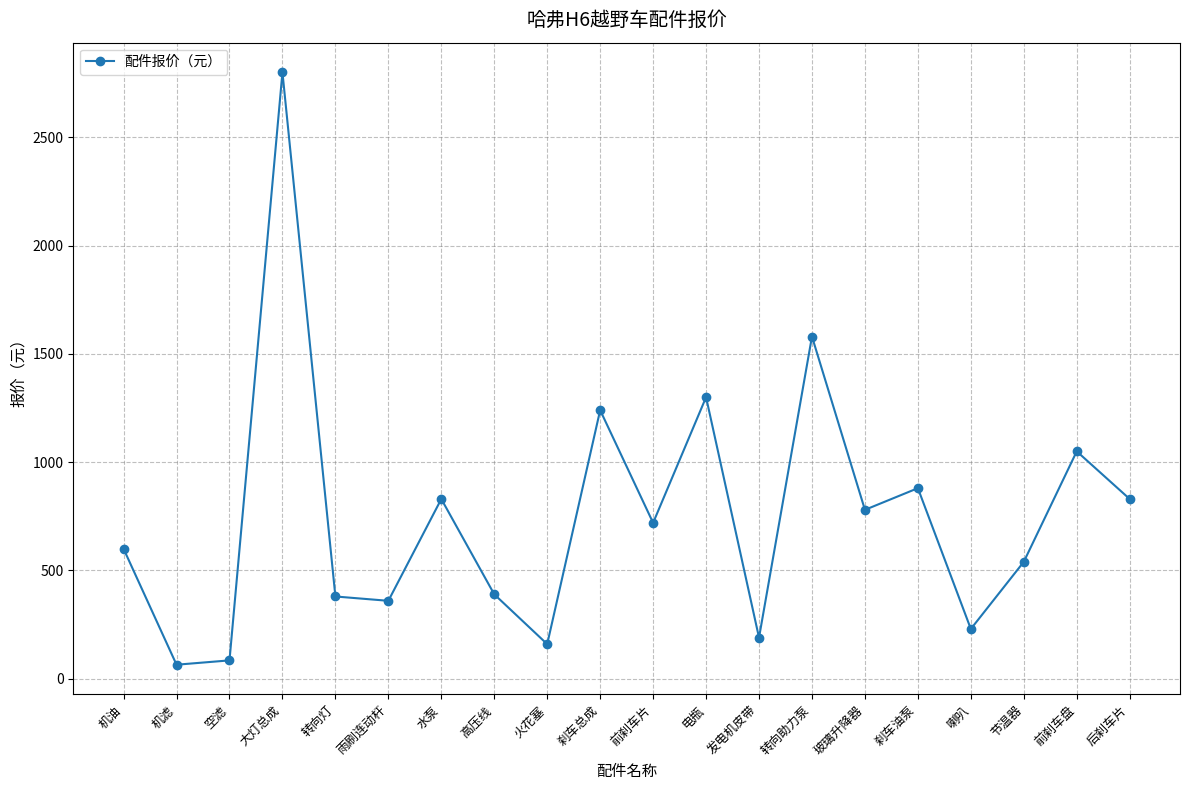

Which has a higher value, 喇叭 or 电瓶?

电瓶